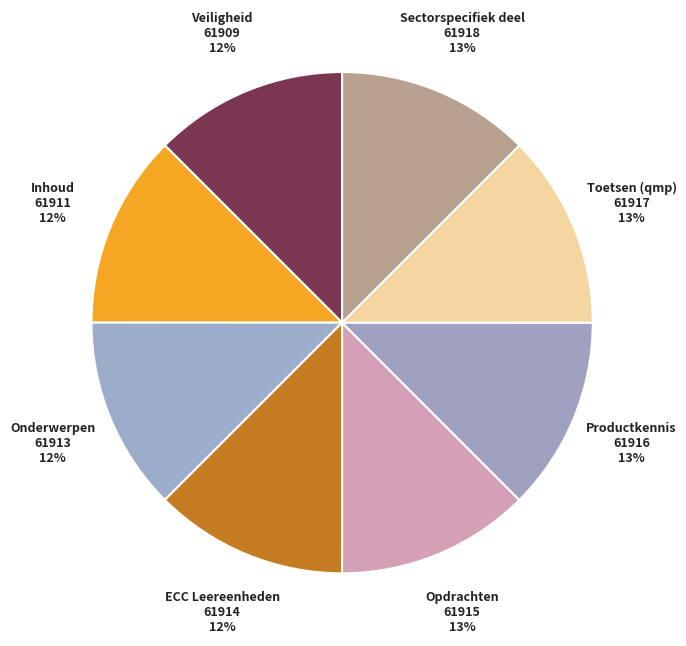

How many slices are in this pie chart?

8